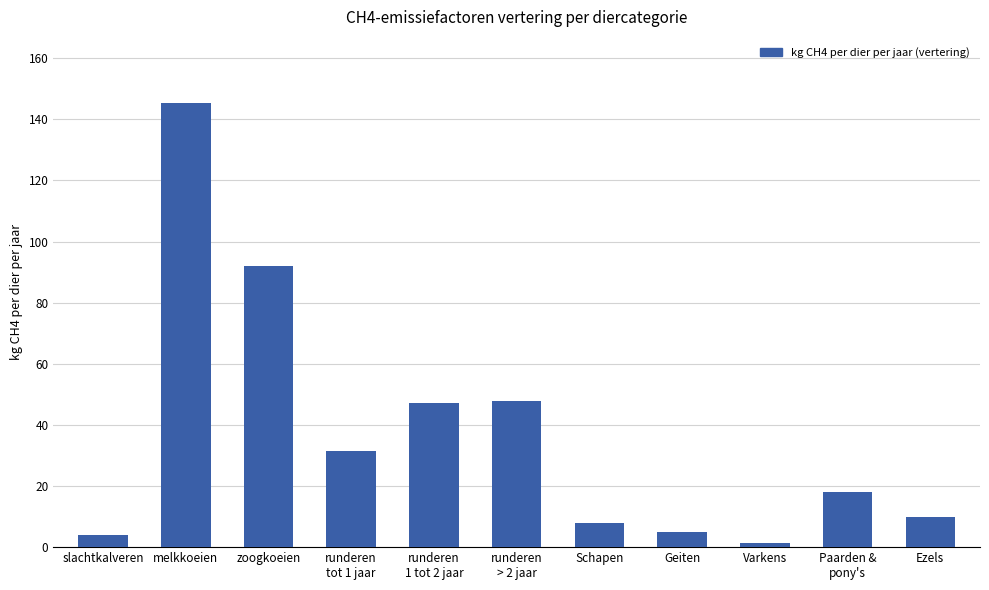

What is the difference between the maximum and minimum values?

143.7